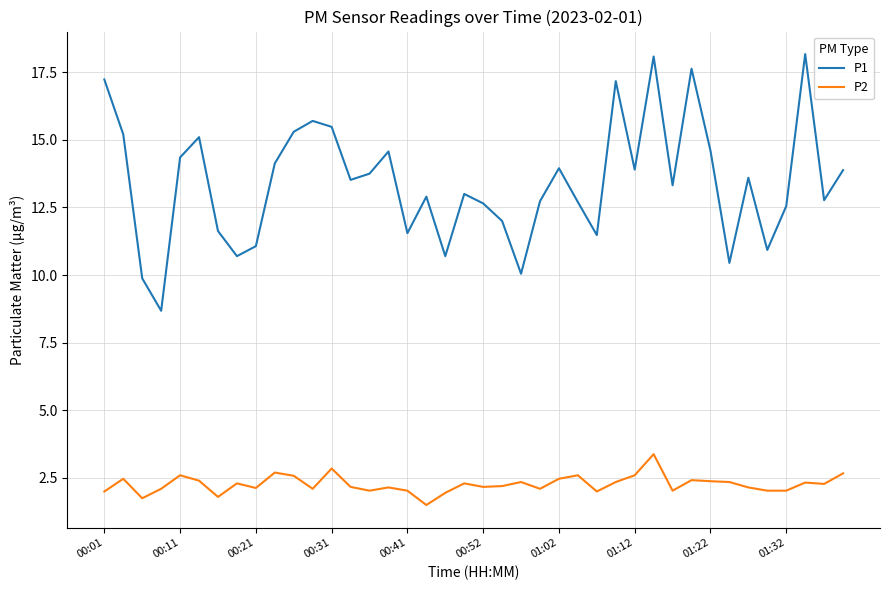

What is the smallest value displayed?

1.5